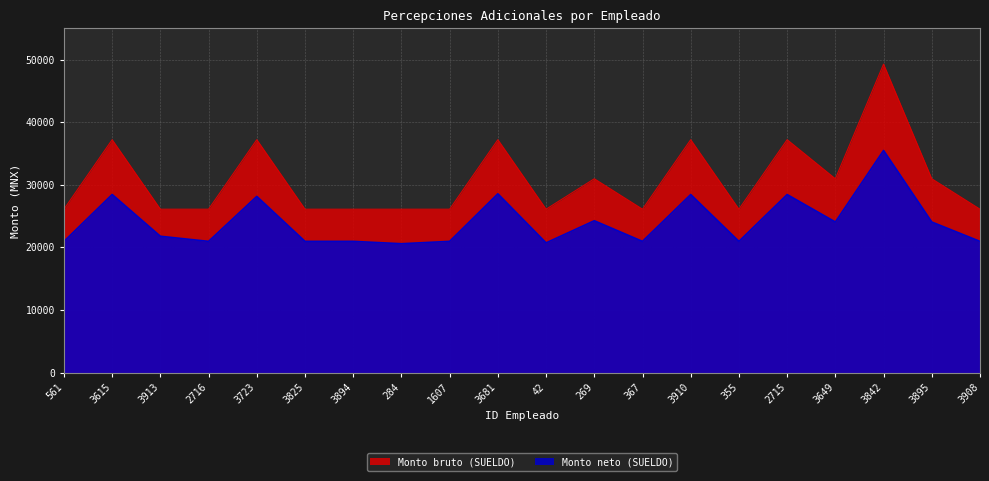

True or false: Monto neto (SUELDO) and Monto bruto (SUELDO) intersect in this chart.

False